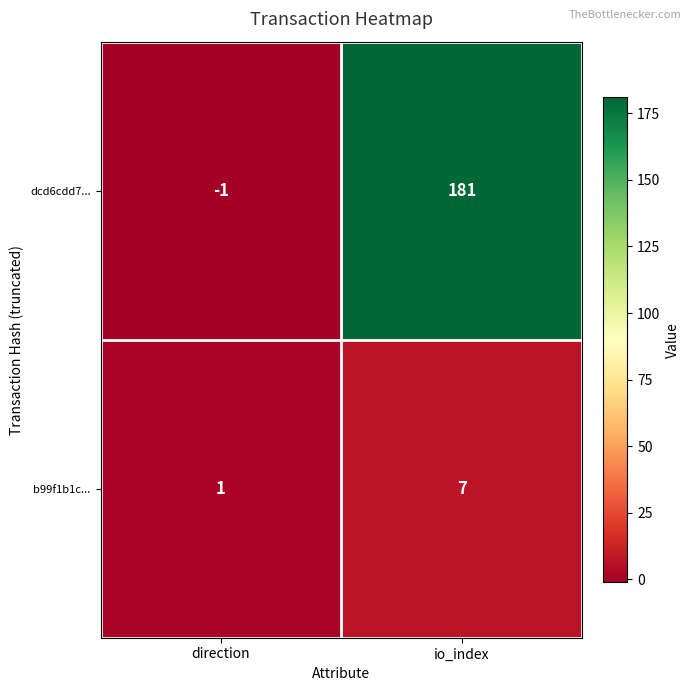

The b99f1b1c... series shows 0 at direction. True or false?

False